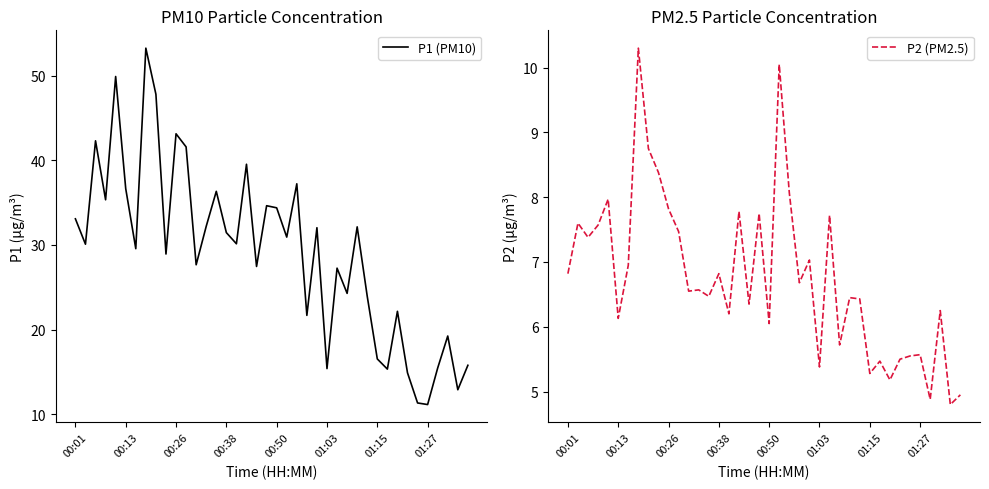

What is the lowest value of the P1 (PM10) series?

11.1